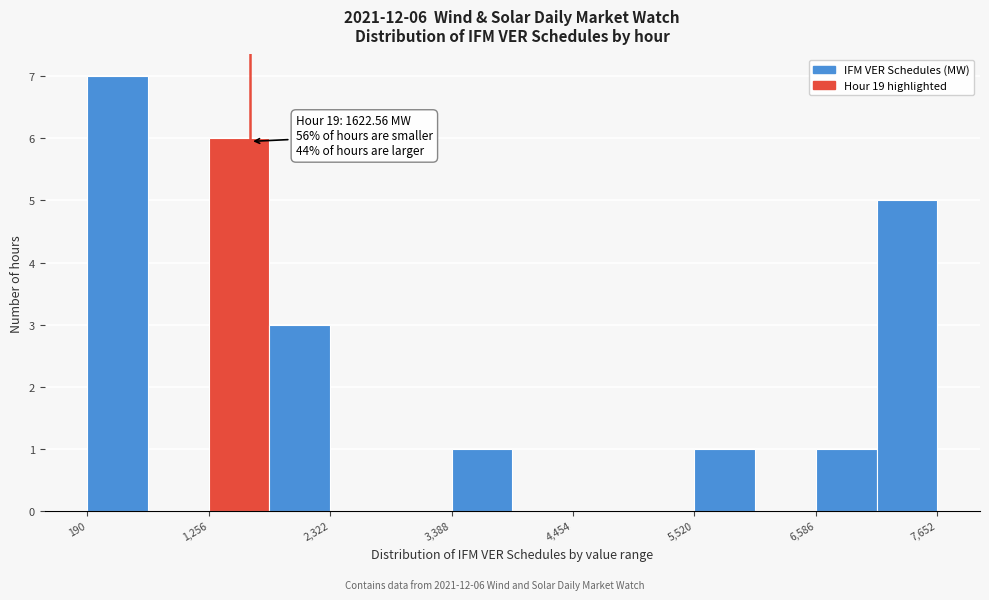

Around what value on the x-axis is the tallest bar? Give the approximate position of its centre, as read against the axis.

400